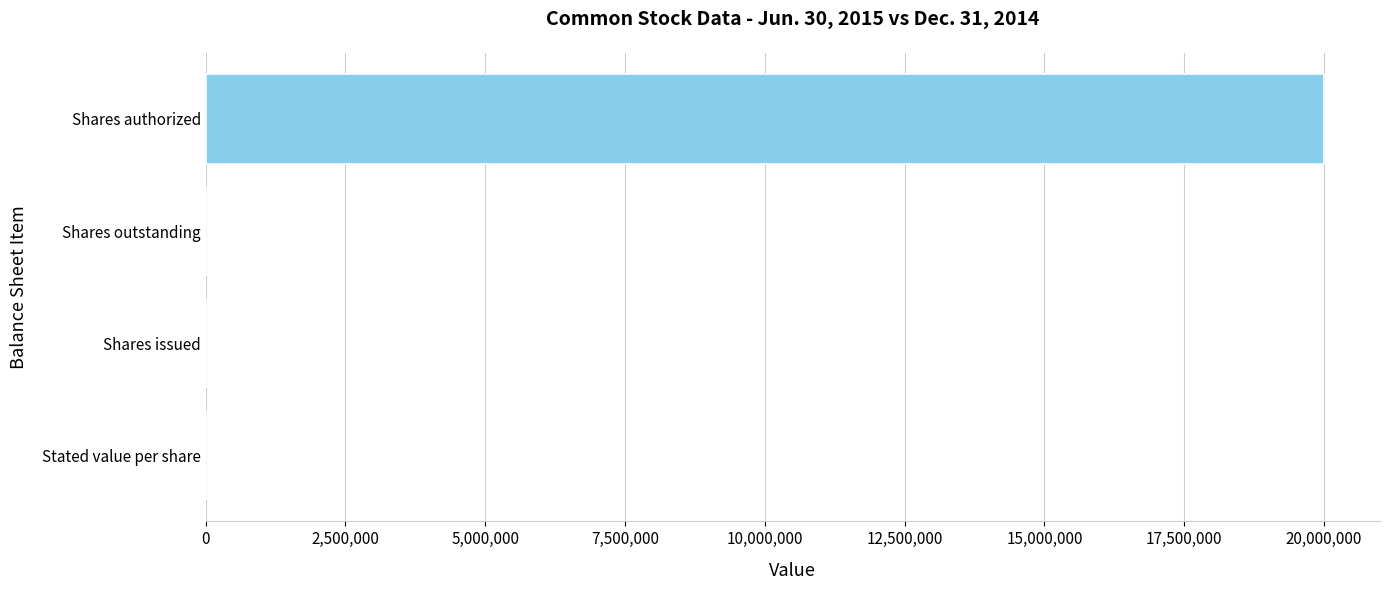

Are the bars horizontal?

Yes